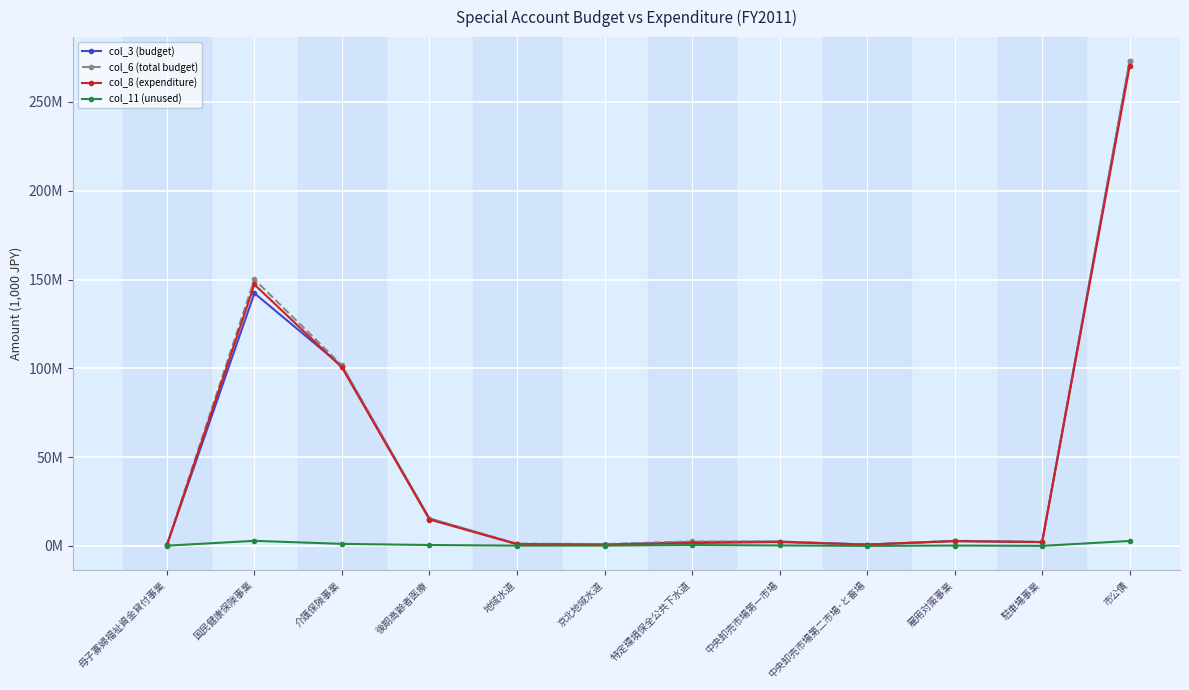

What are all the series names shown in the legend?

col_3 (budget), col_6 (total budget), col_8 (expenditure), col_11 (unused)